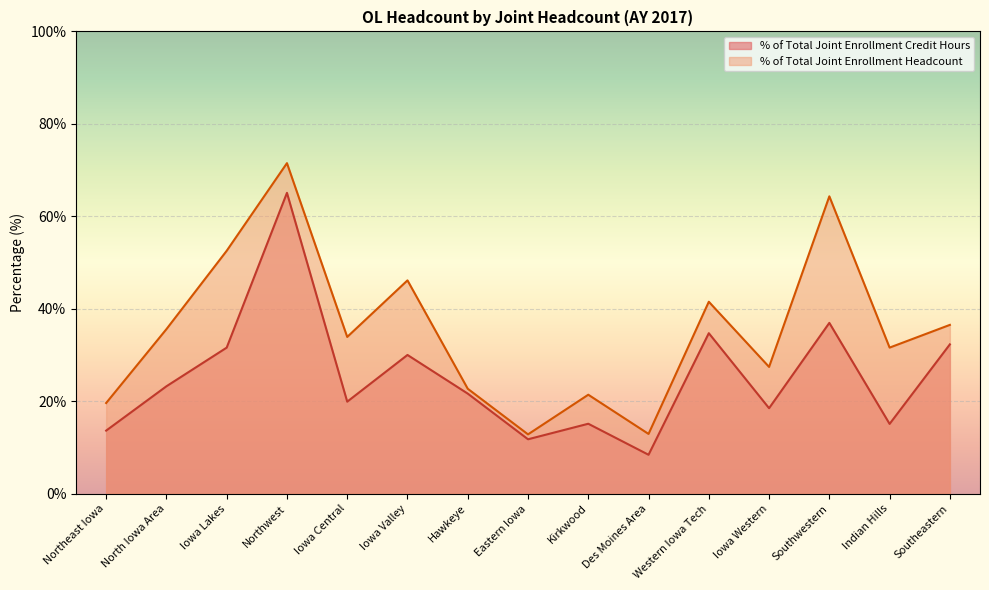

What is the label of the 15th point from the right?

Northeast Iowa